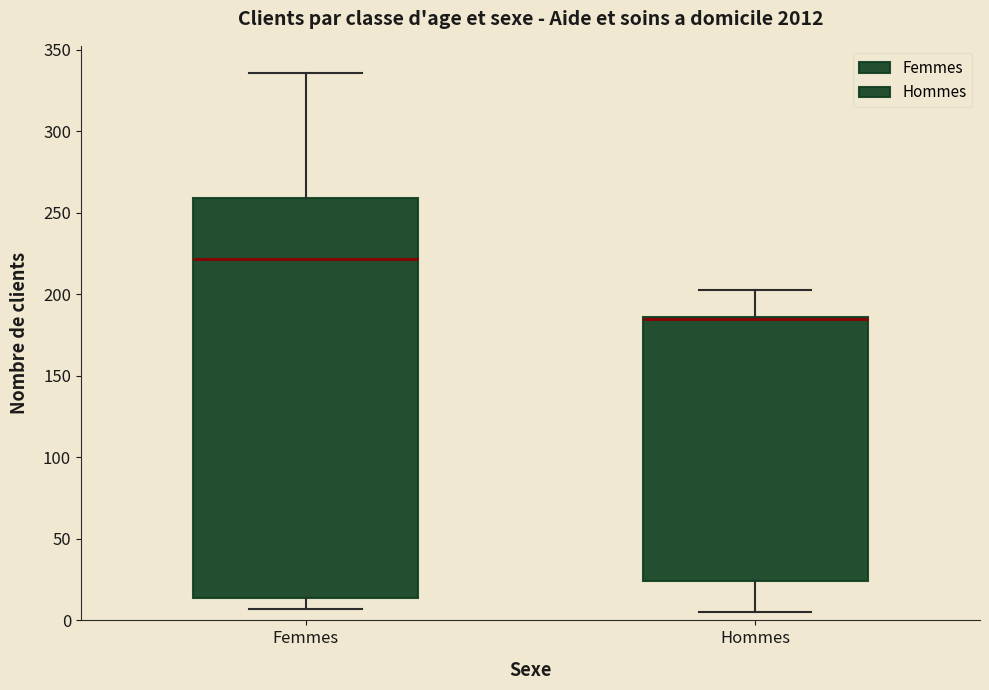

Reading left to right, read every box against the y-axis: the position of its median line, the range the box covers, and the ends of its whiskers. The values are not printed on the chart, so give them approximately, as read against the axis.

Femmes: median 220, box 15 to 260, whiskers 5 to 335
Hommes: median 185 (drawn on the box's upper edge), box 25 to 185, whiskers 5 to 205